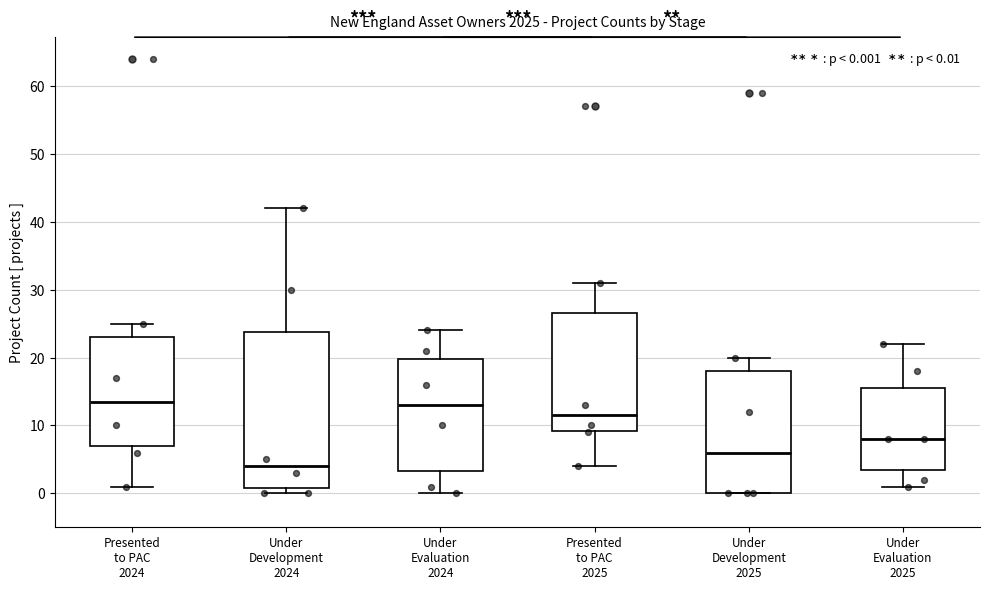

Which box is the tallest, from its lower edge to its upper edge?

Under Development 2024